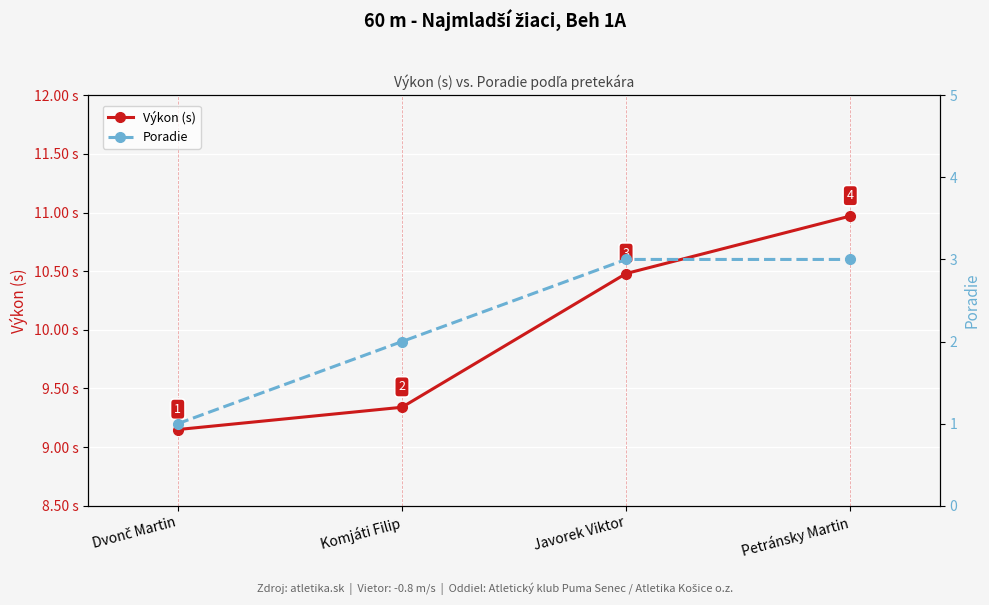

What is the label of the 3rd point from the left?

Javorek Viktor